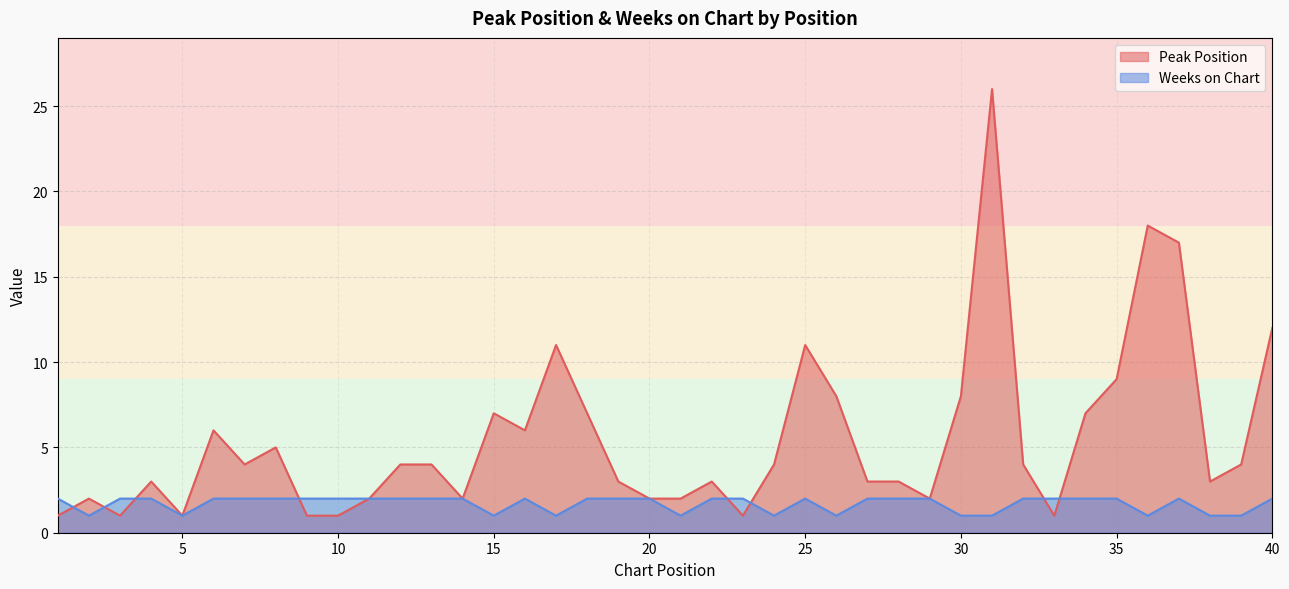

How many interior local valleys does the Weeks on Chart series have?

8